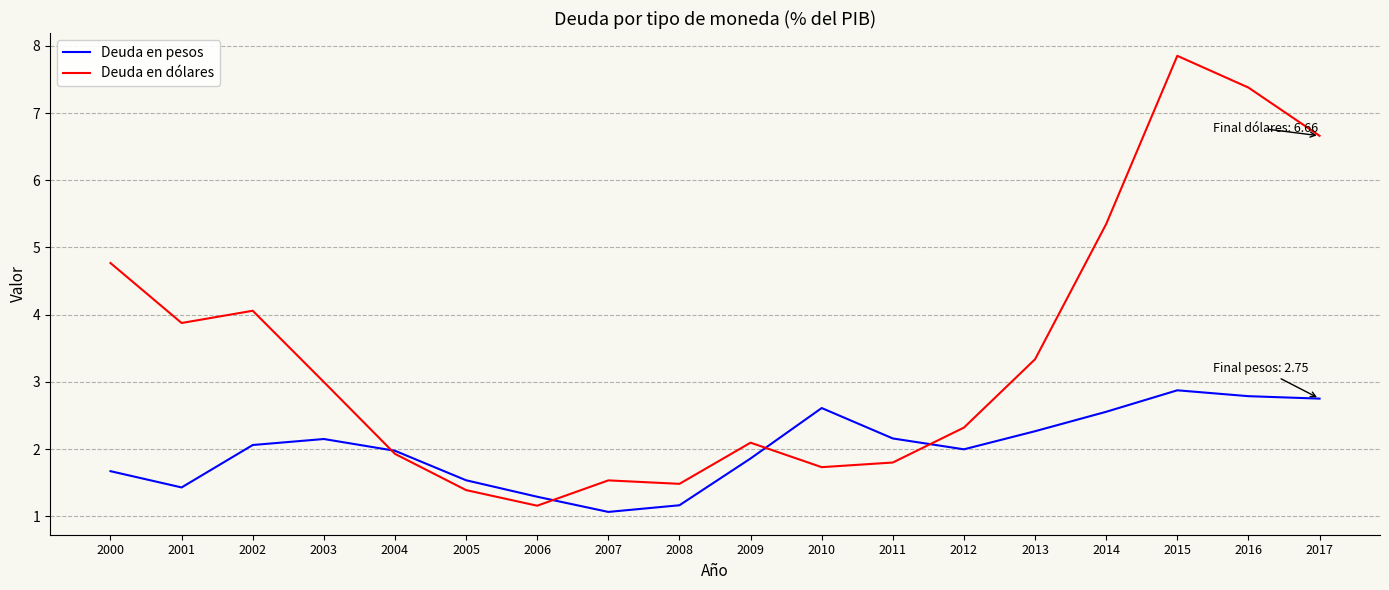

Is the value of Deuda en dólares at 2009 greater than the value of Deuda en pesos at 2006?

Yes